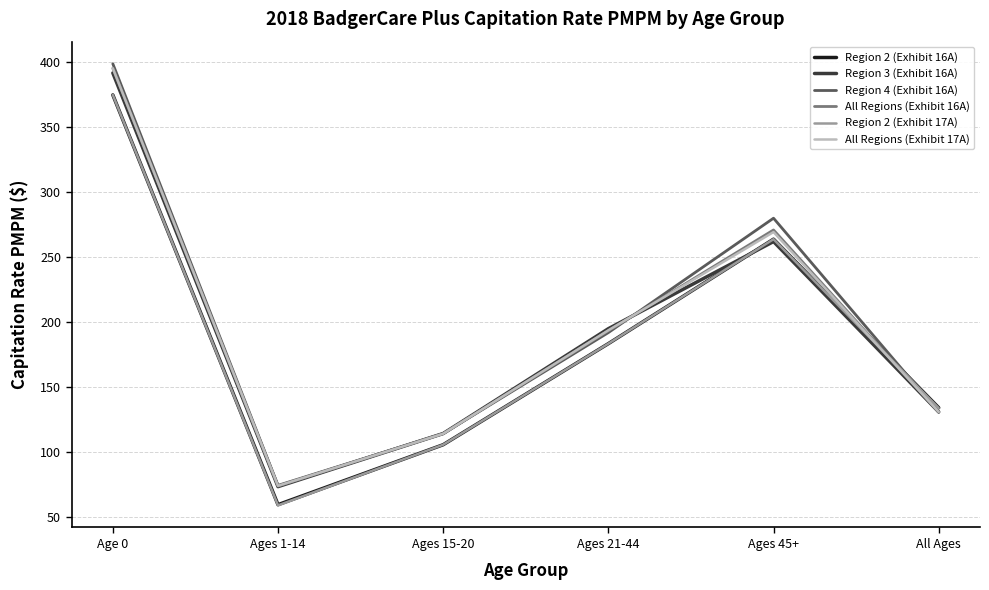

Where is the first local minimum for Region 2 (Exhibit 16A)?

Ages 1-14